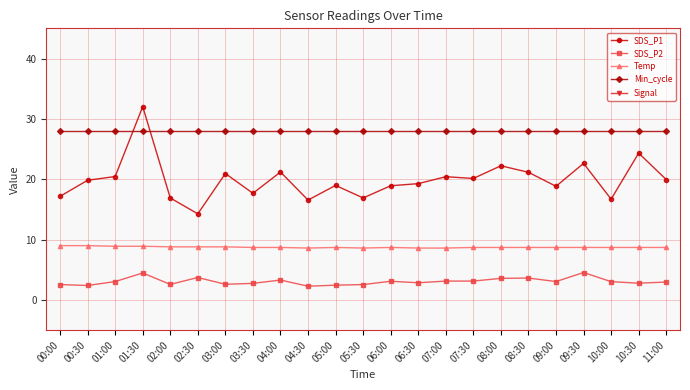

What is the maximum value for Temp?

9.0